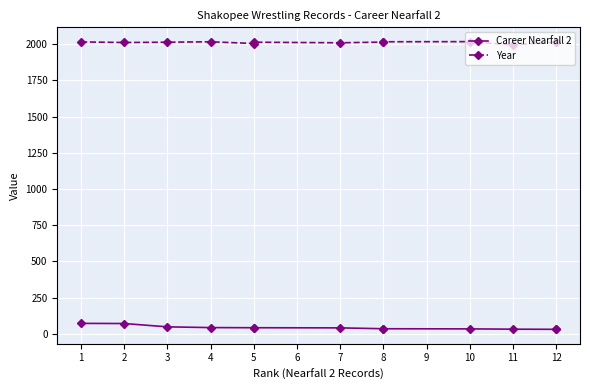

Between 12 and 5, which is larger?

5